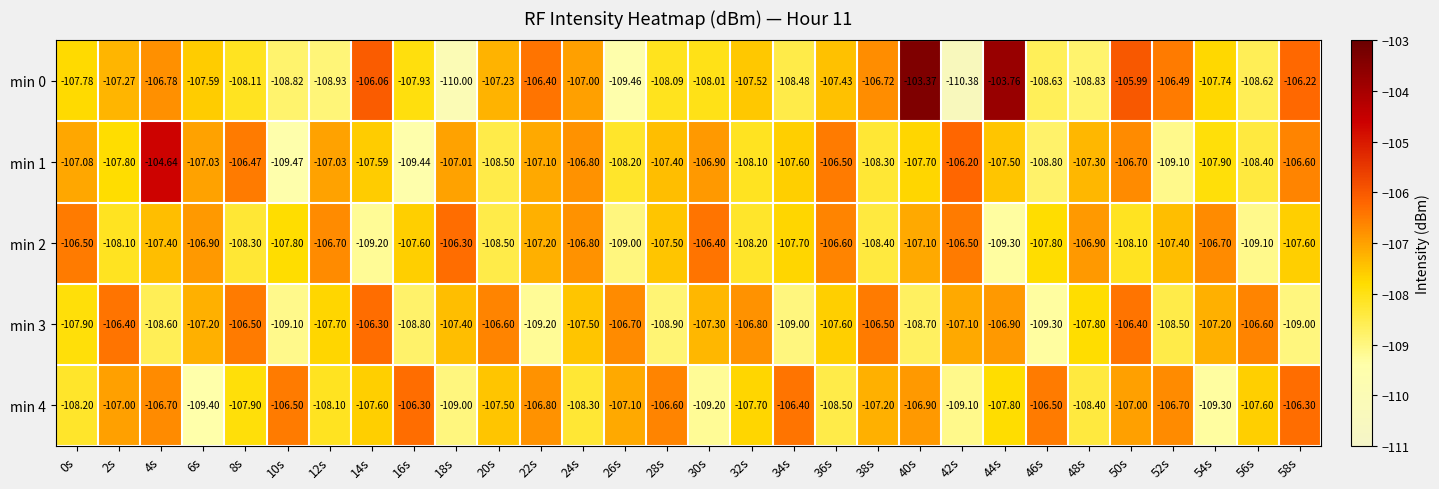

Is the value of min 1 at 8s greater than the value of min 4 at 16s?

No